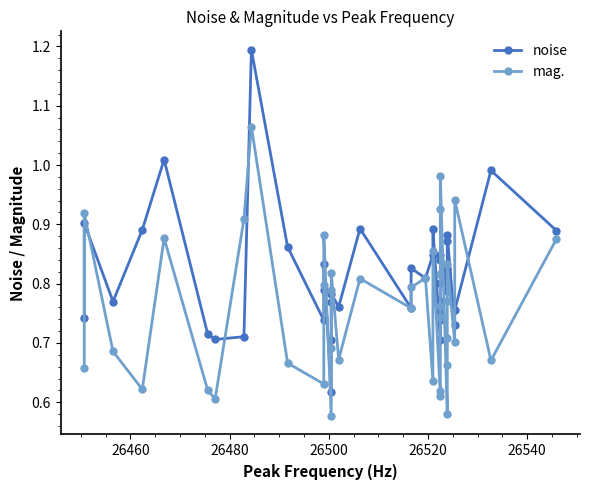

What is the smallest value displayed?

0.6